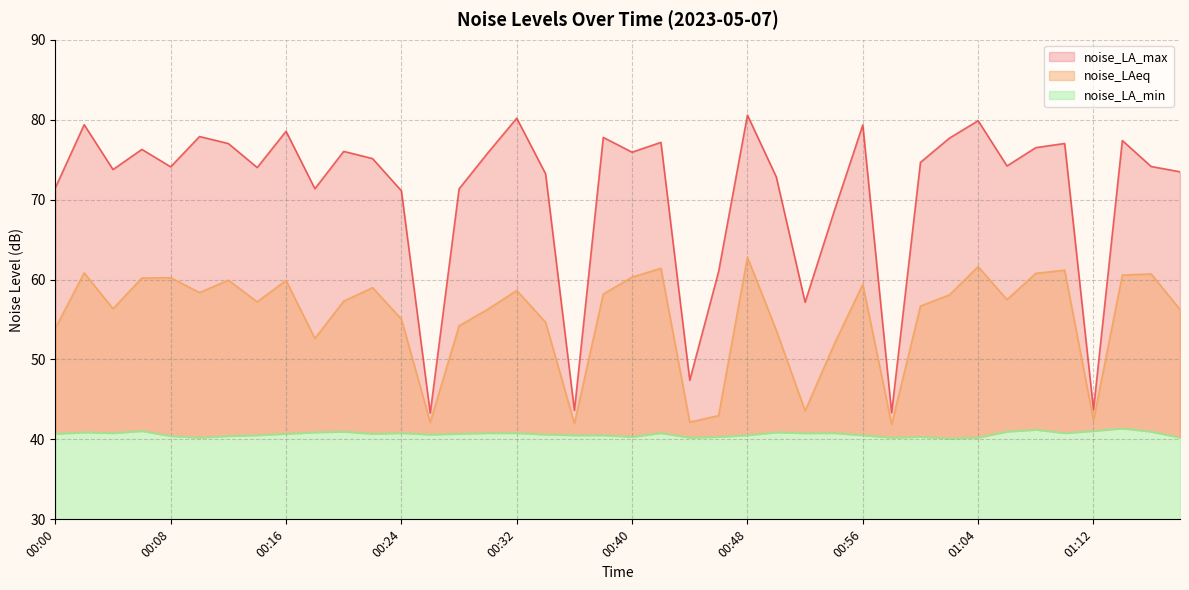

How many values in the noise_LAeq series exceed 57?

22